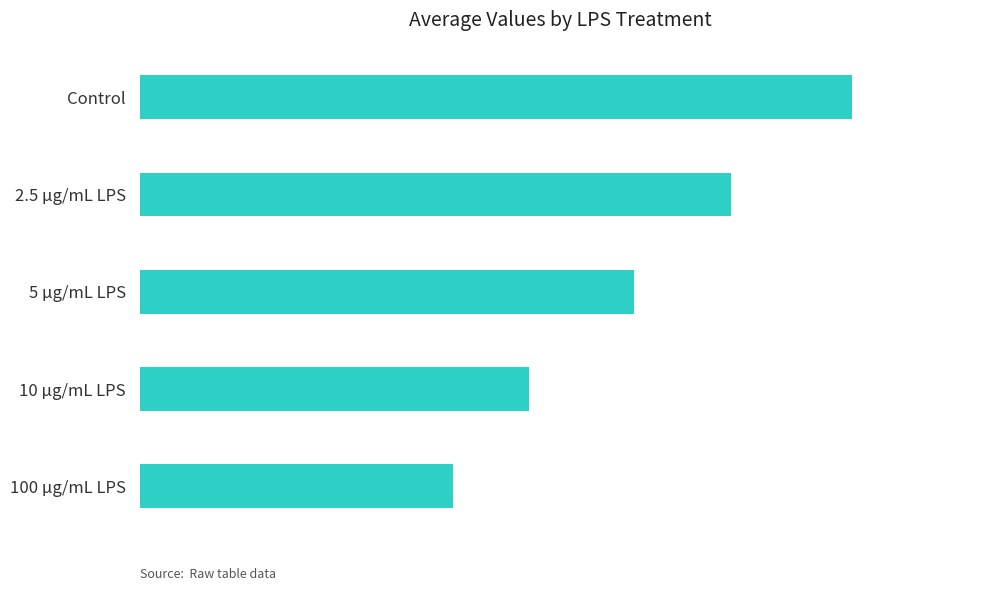

What is the average value?

15.7